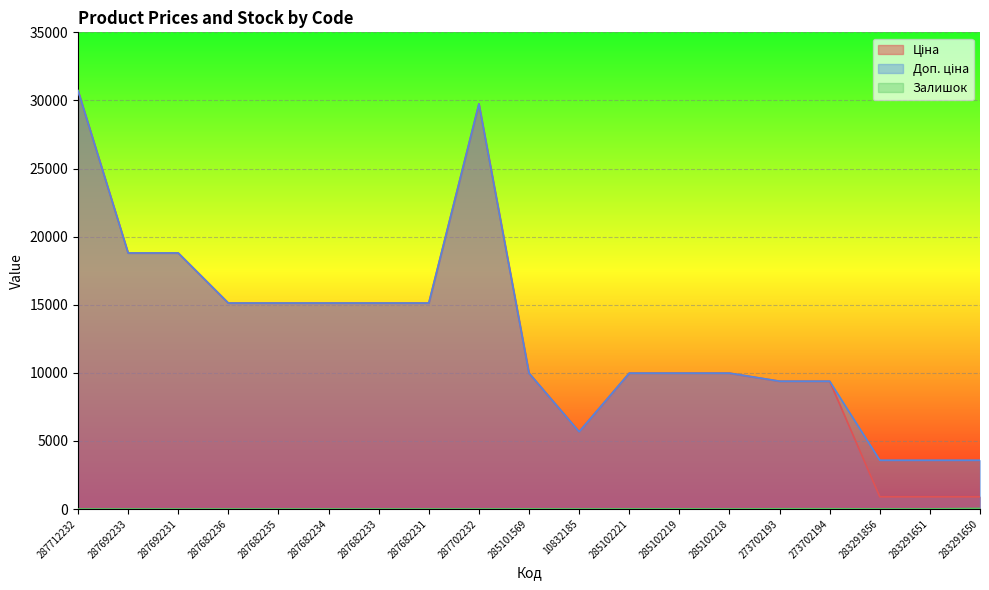

How many data points does each series have?

19